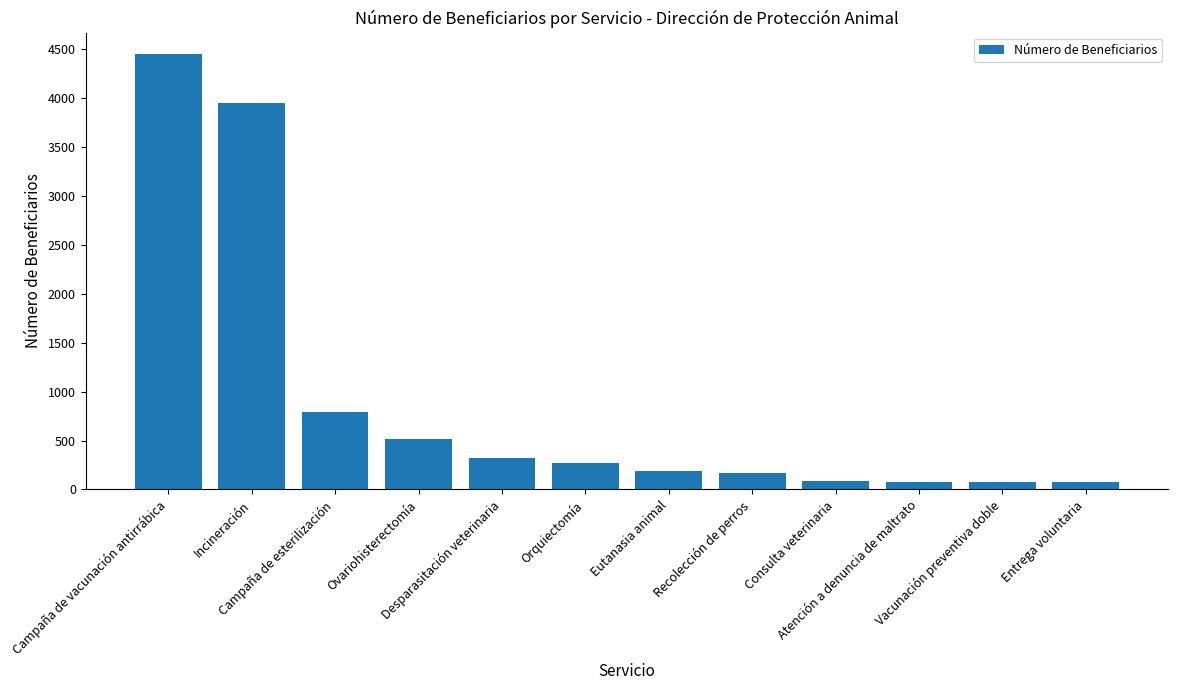

What position from the right is Orquiectomía?

7